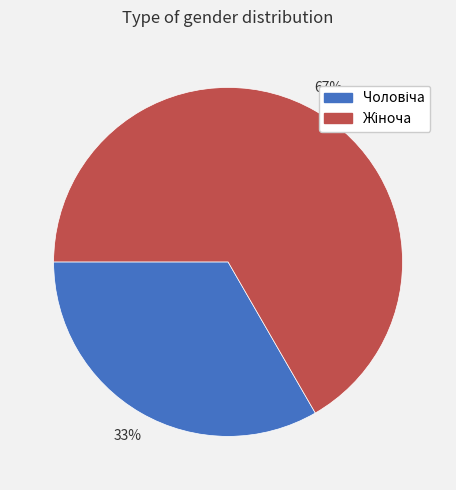

To the nearest percent, what is the average slice percentage?

50%